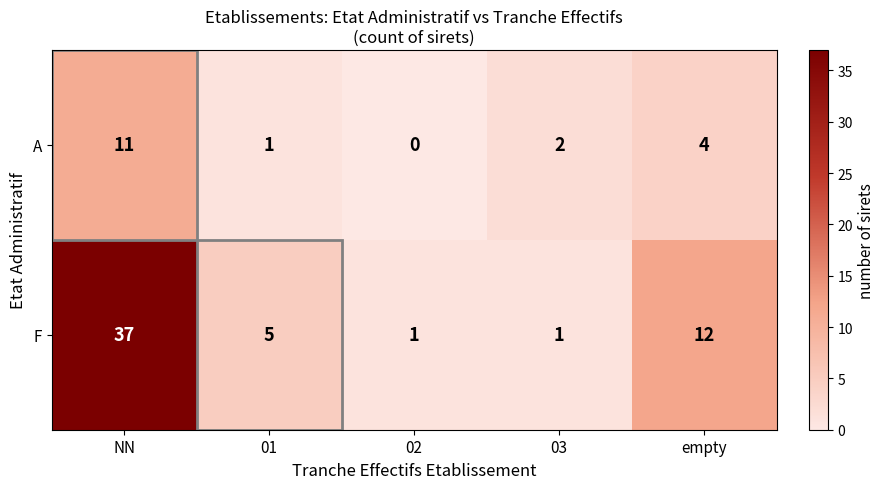

At which label is A closest to 5?

empty